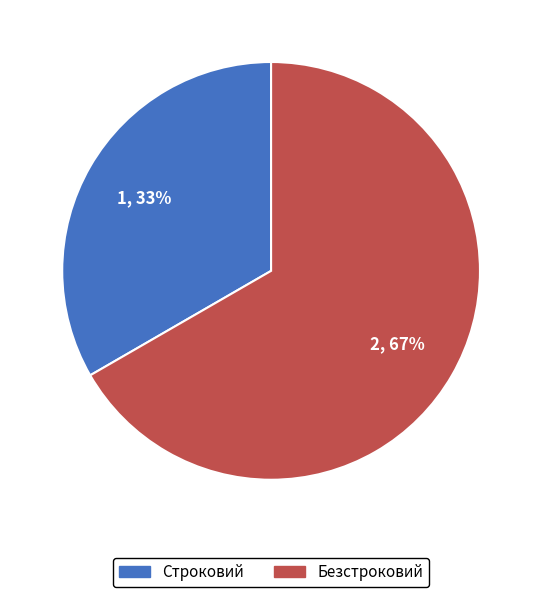

Is there any slice that represents more than half of the pie?

Yes